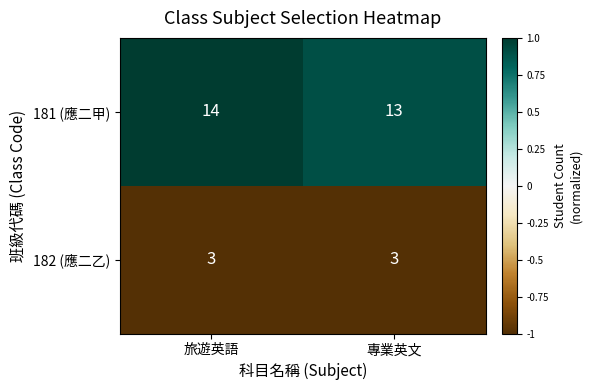

At which label is 181 (應二甲) closest to 13?

專業英文